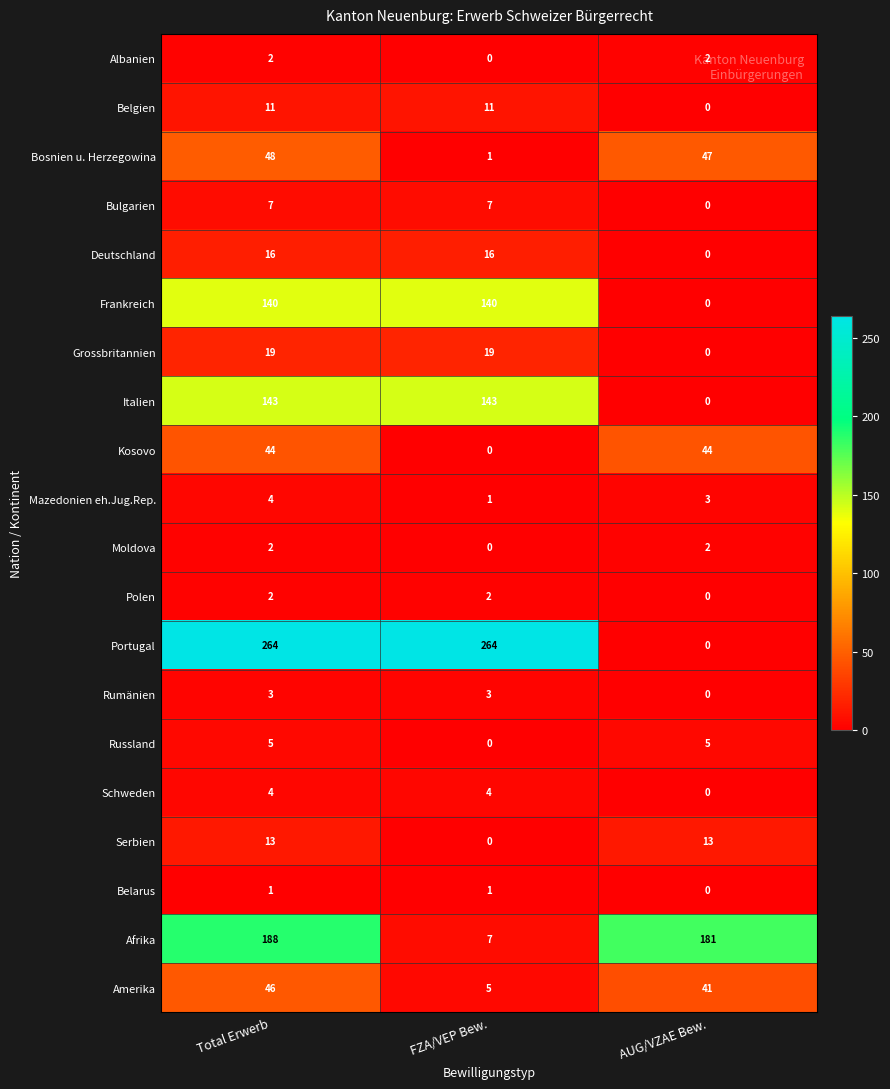

Between Total Erwerb and AUG/VZAE Bew., which series saw the biggest shift?

Portugal